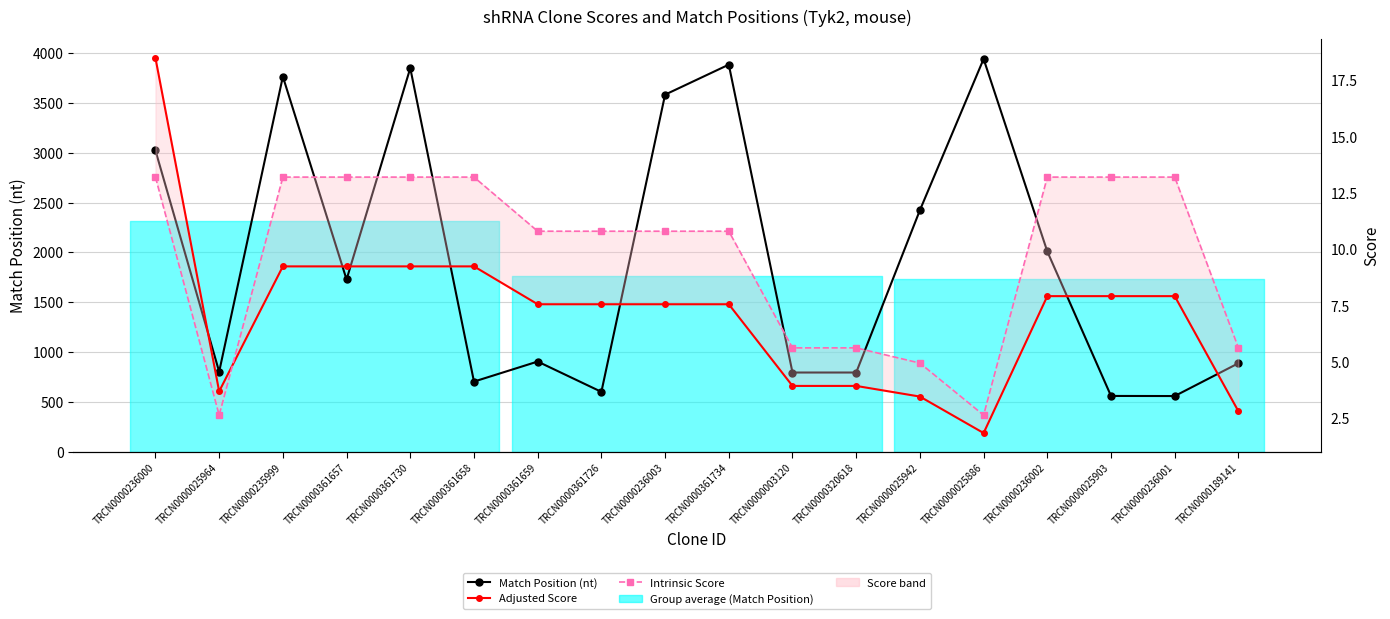

What is the difference between the Adjusted Score values at TRCN0000189141 and TRCN0000235999?

6.4